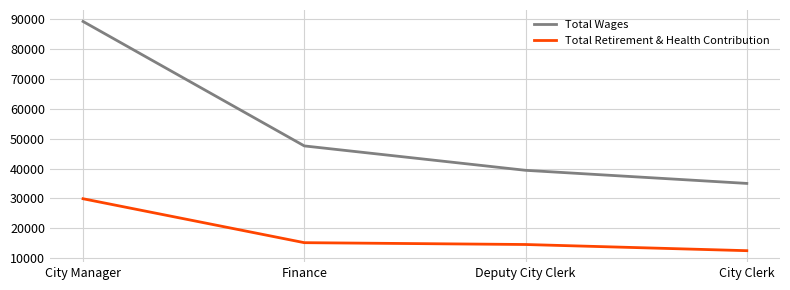

What is the approximate value of Total Wages at City Clerk, to the nearest 10?

35020